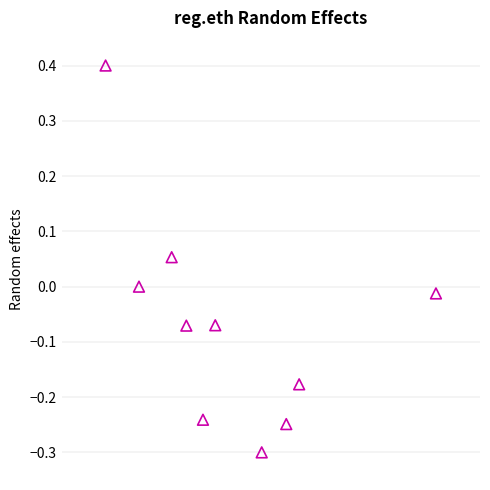

What is the range of Y values (max minus min)?

0.7